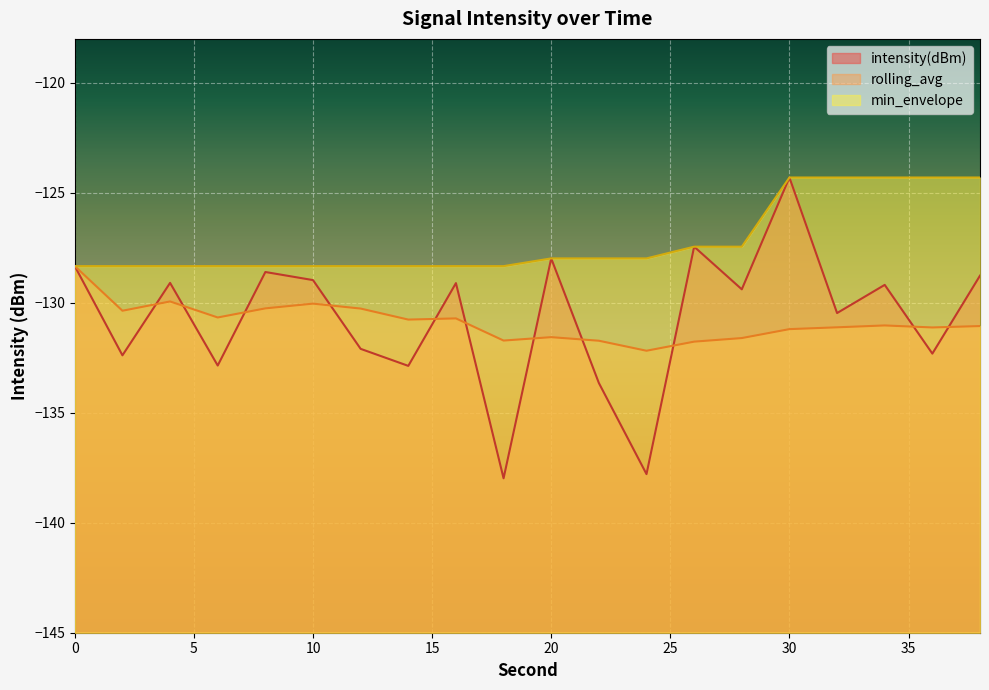

Between 34 and 38, which is larger?

38